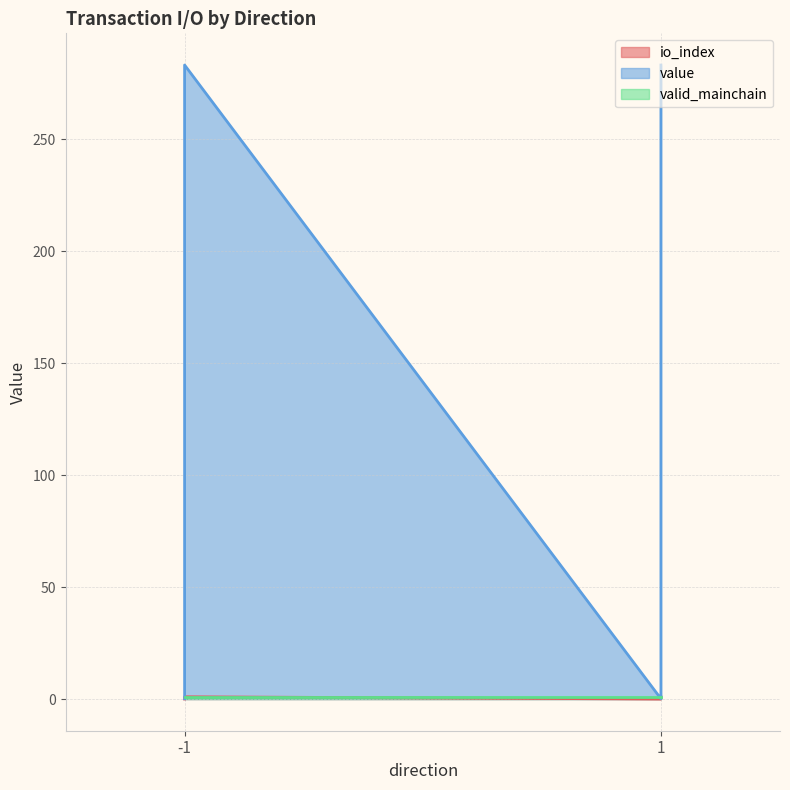

Which series has the largest total across all categories?

value